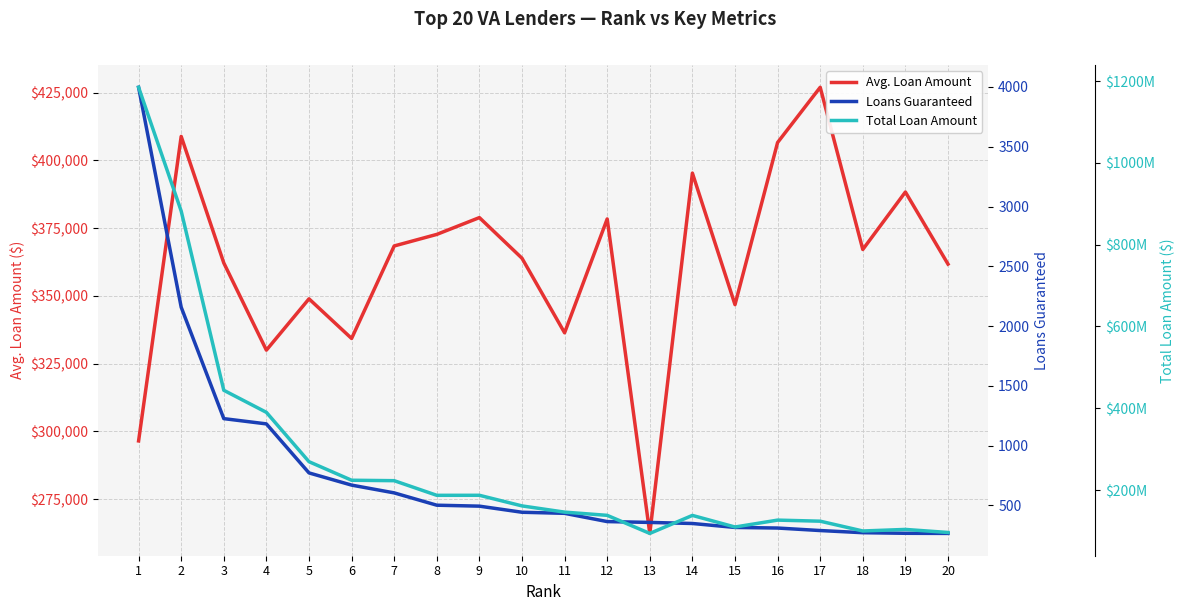

What is the sum of the Loans Guaranteed values at 17 and 13?

648